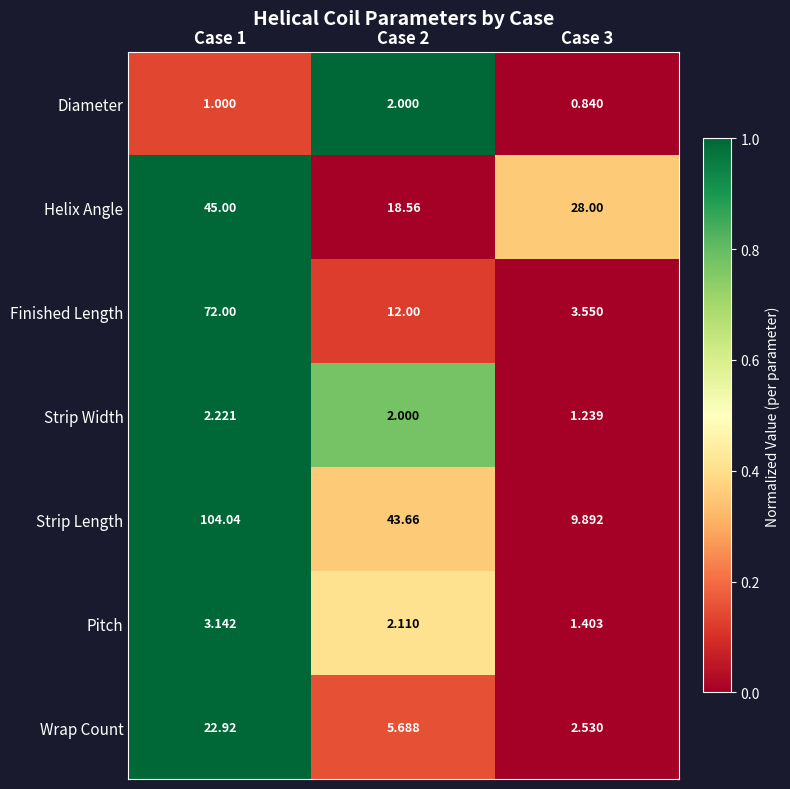

Which series has the widest spread of values?

Strip Length